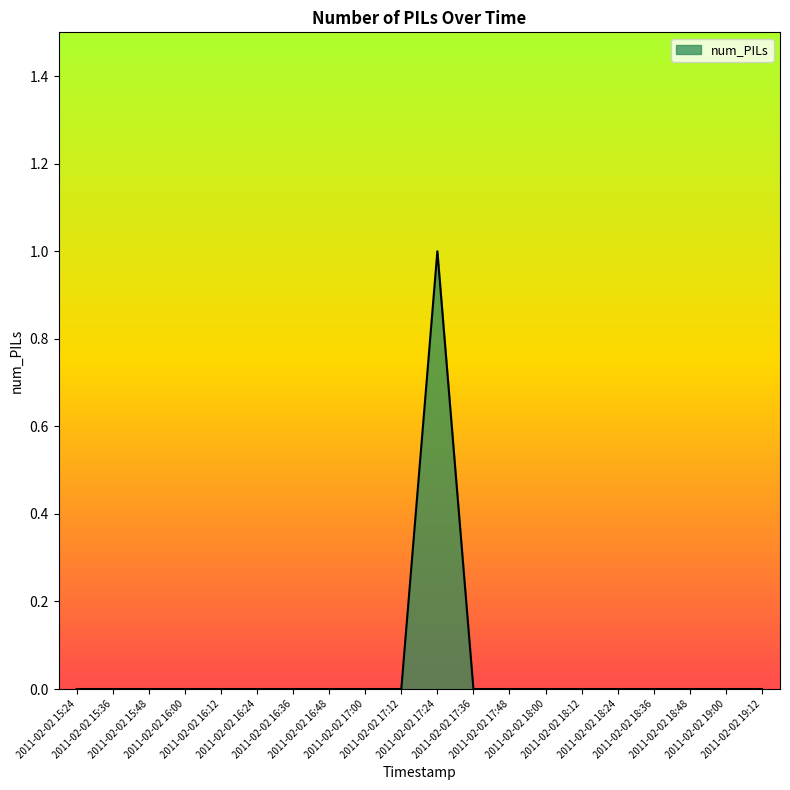

How many lines are shown in the chart?

1